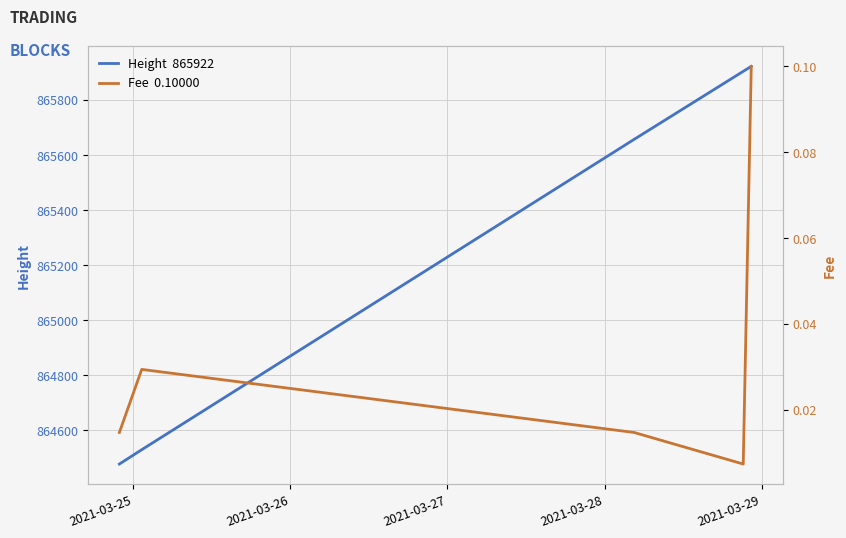

How many interior local valleys does the Fee series have?

1